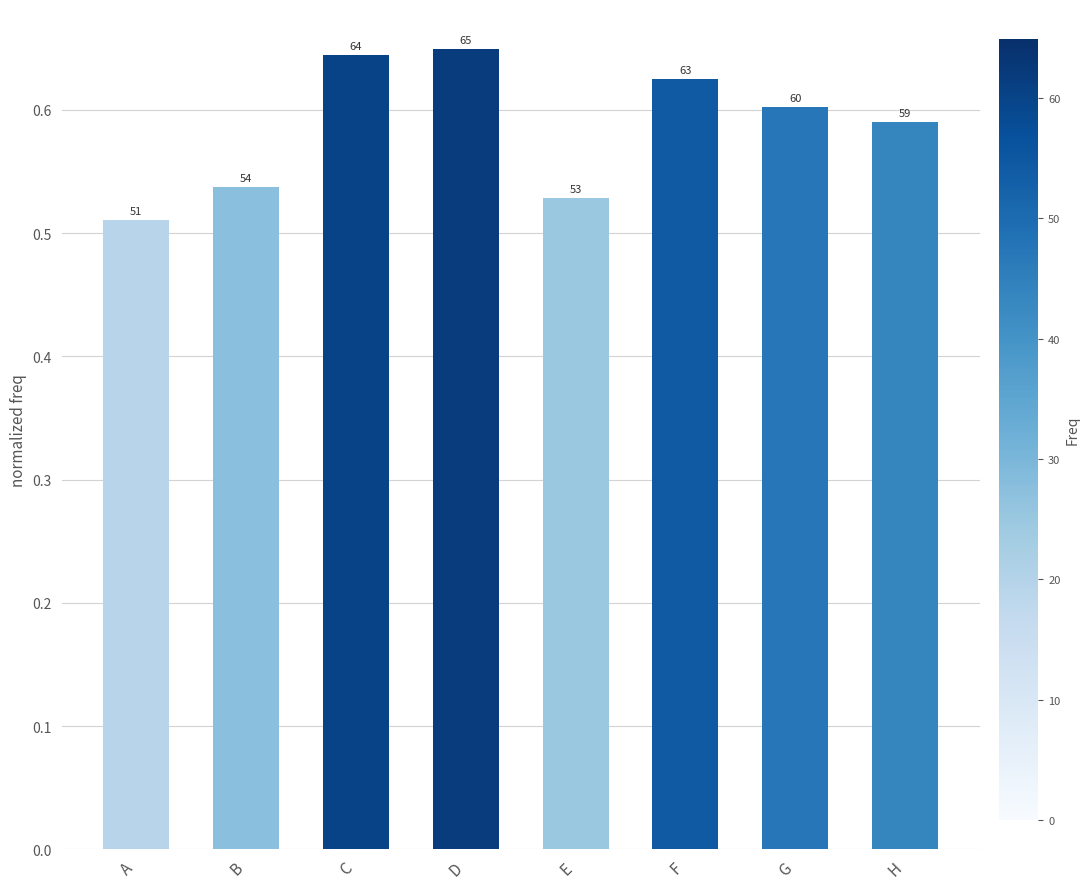

Is it true that the value at B is 0.5?

True